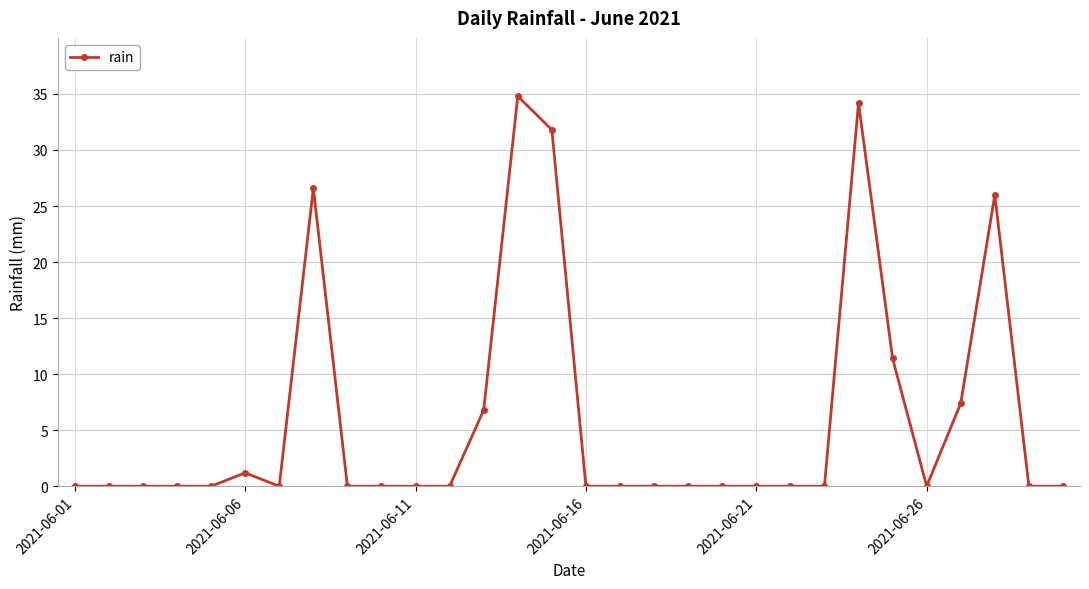

Reading left to right, list all the values displayed in this chart.

0.0	0.0	0.0	0.0	0.0	1.2	0.0	26.6	0.0	0.0	0.0	0.0	6.8	34.8	31.8	0.0	0.0	0.0	0.0	0.0	0.0	0.0	0.0	34.2	11.4	0.0	7.4	26.0	0.0	0.0